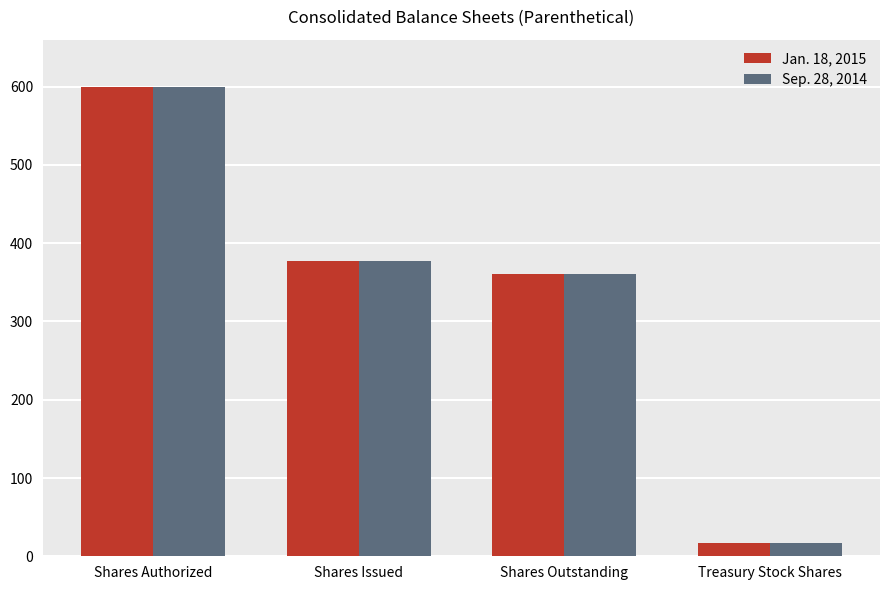

What is the label of the 1st bar from the left?

Shares Authorized